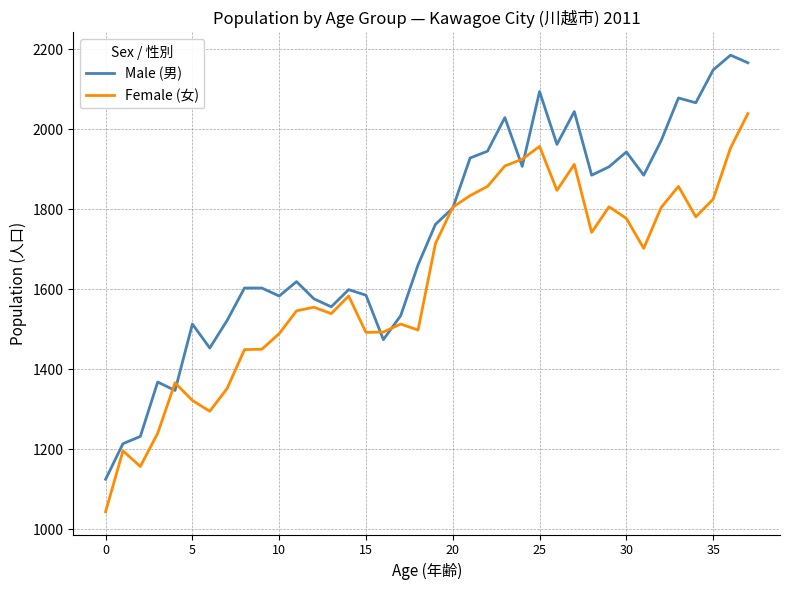

What is the lowest value of the Female (女) series?

1044